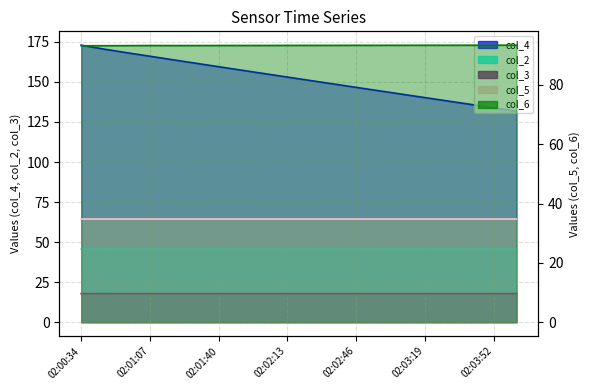

True or false: col_3 and col_2 cross at least once.

False